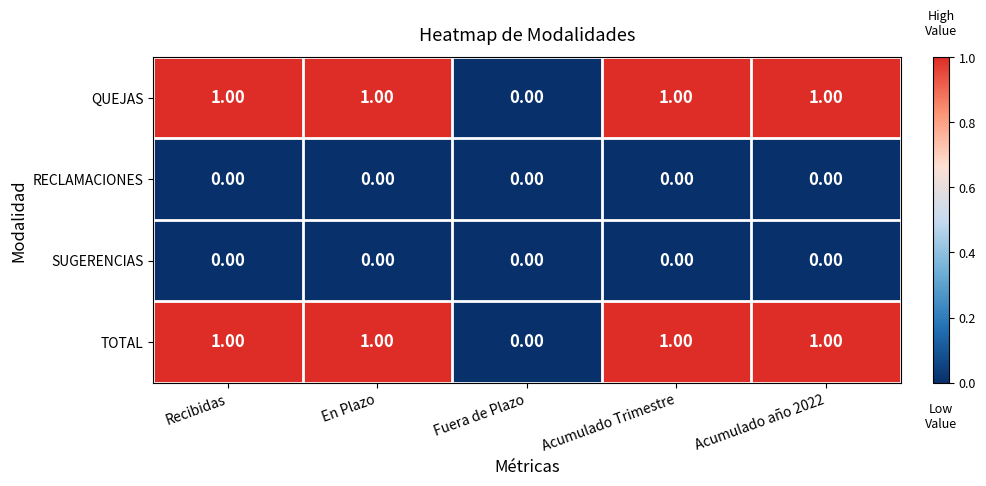

At which label is TOTAL closest to 0?

Fuera de Plazo